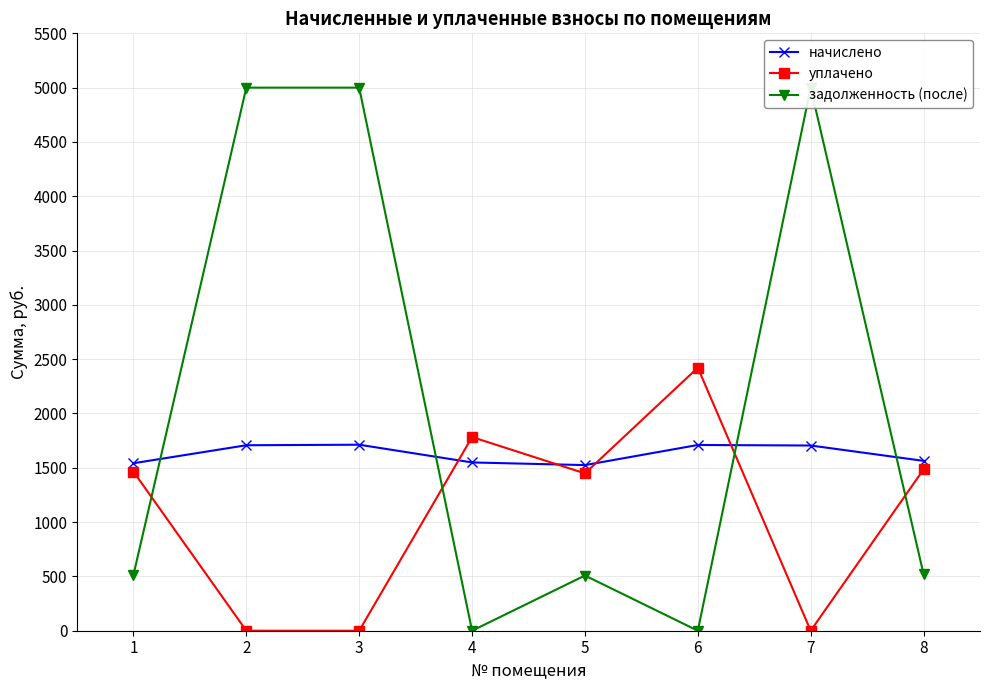

Which has a higher value, 2 or 7?

2